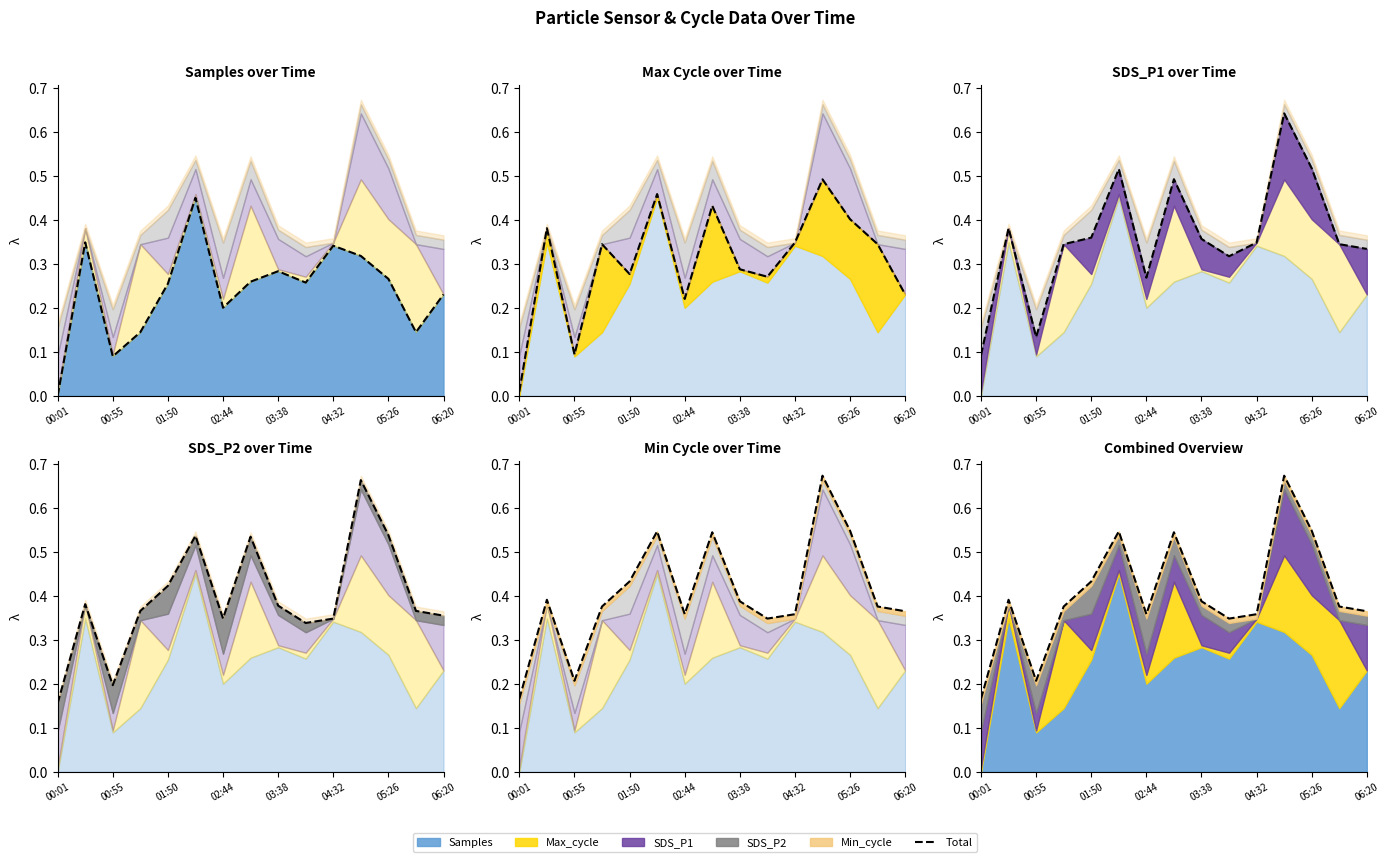

True or false: Samples line has more than 2 interior local peaks.

True